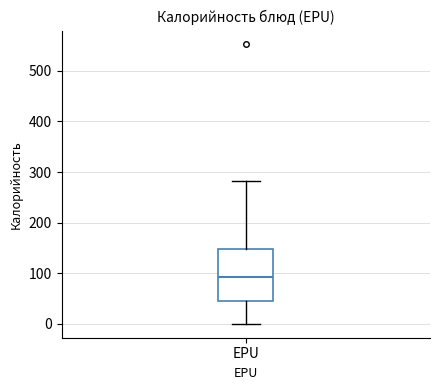

Read this box plot against the y-axis: the position of the median line, the range covered by the box, and the ends of both whiskers. The values are not printed on the chart, so give them approximately, as read against the axis.

median 90, box 50 to 150, whiskers 0 to 280